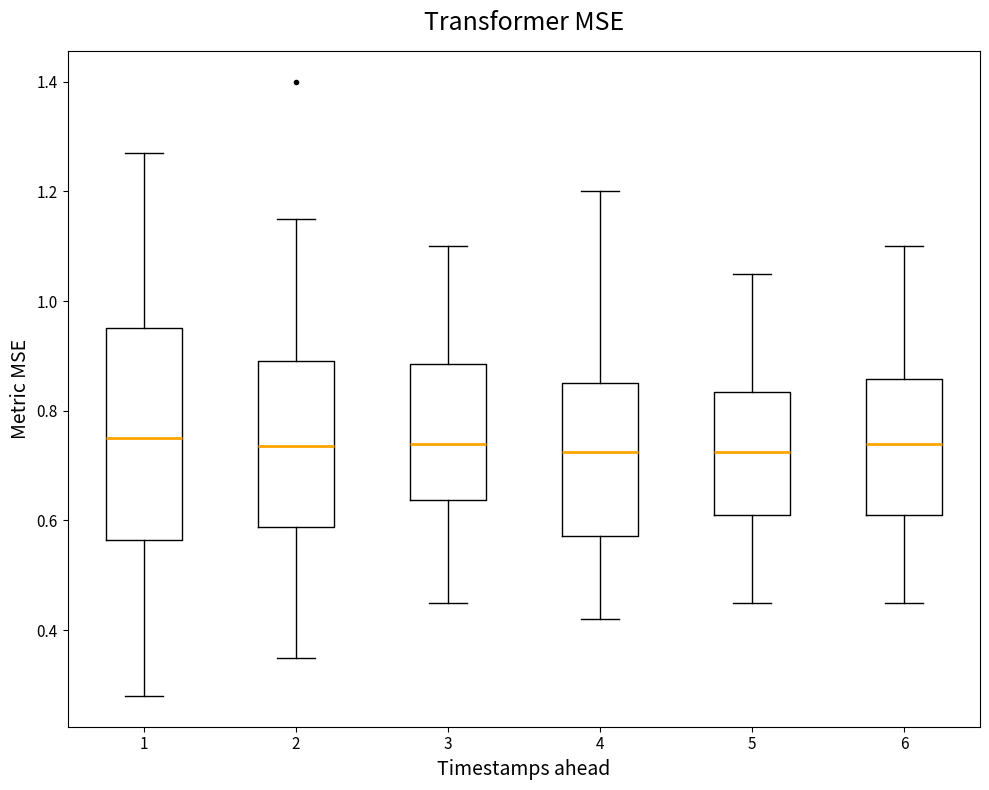

Where is the lower edge of the box at x = 3 on the y-axis? The values are not printed on the chart, so give them approximately, as read against the axis.

0.64